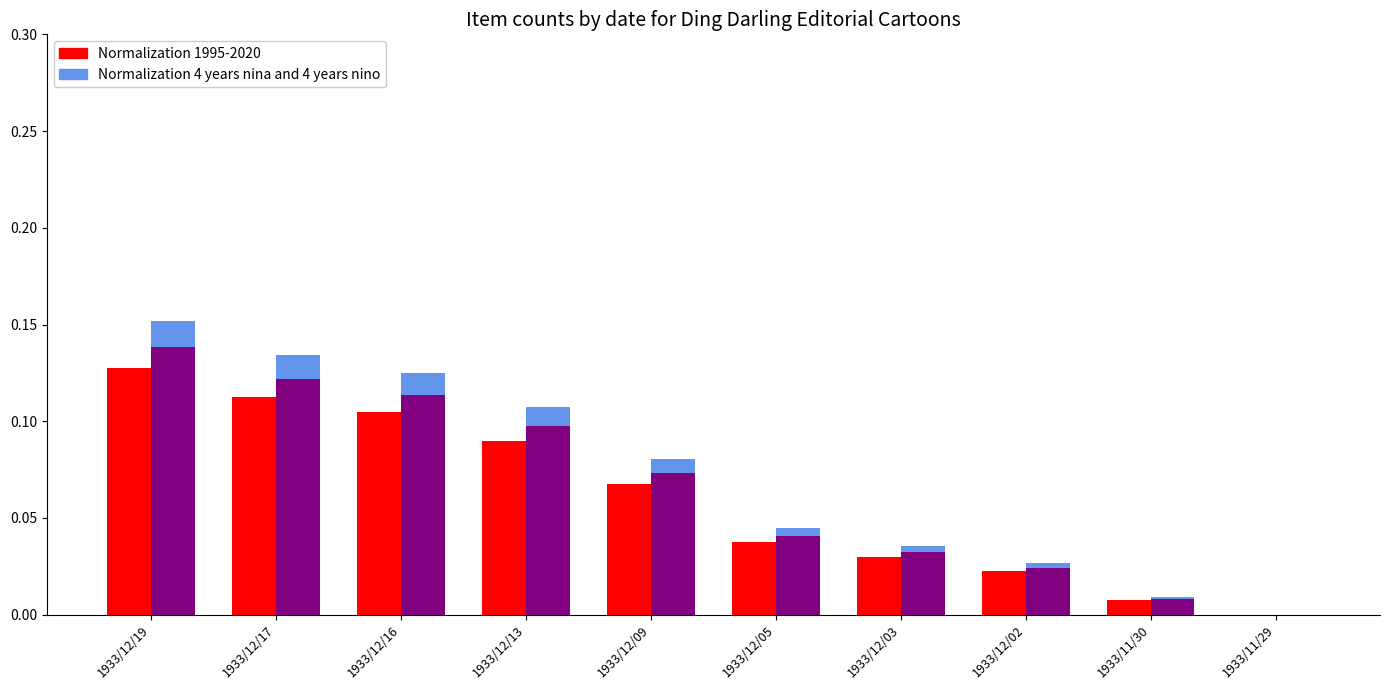

Rank the series at 1933/12/19 from highest to lowest value.

Normalization 4 years nina and 4 years nino, Normalization 1995-2020